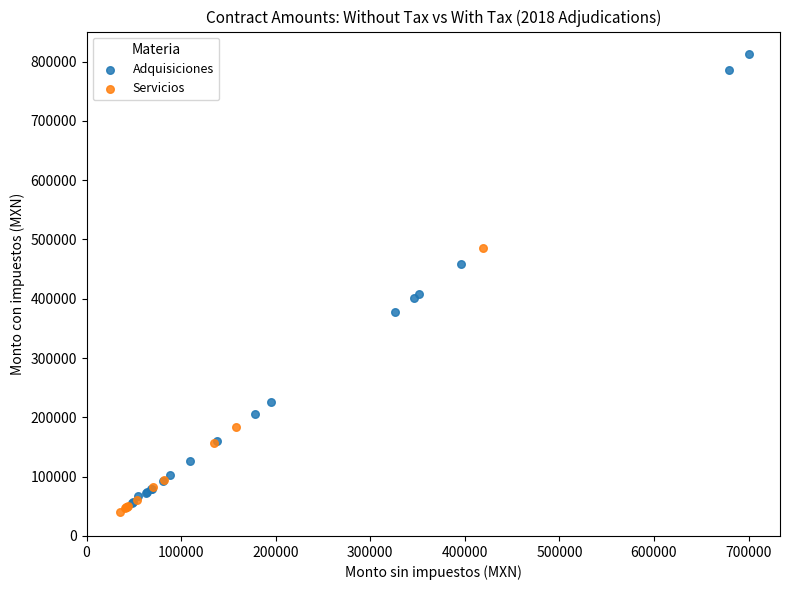

Which series contains the highest Y value?

Adquisiciones